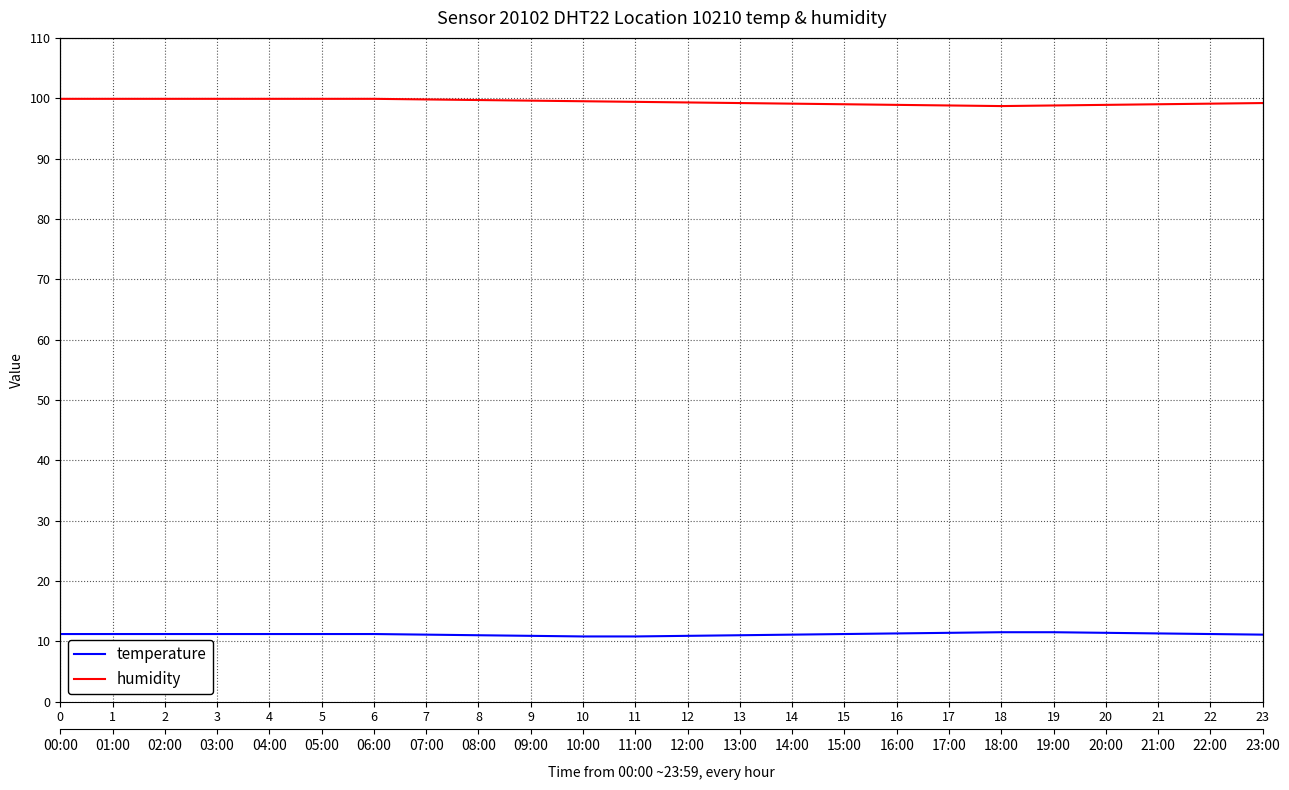

Rank the categories by humidity value from lowest to highest.

18, 17, 19, 16, 20, 15, 21, 14, 22, 13, 23, 12, 11, 10, 9, 8, 7, 0, 1, 2, 3, 4, 5, 6